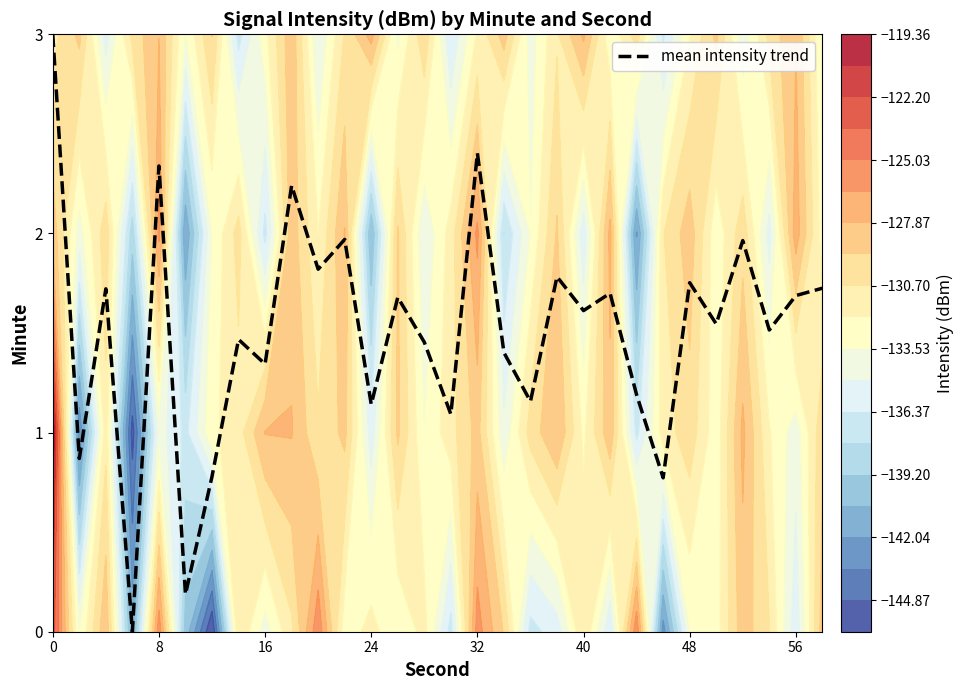

Reading left to right, list all the values displayed in this chart.

3.0	0.9	1.7	0.0	2.3	0.2	0.8	1.5	1.3	2.2	1.8	2.0	1.1	1.7	1.5	1.1	2.4	1.4	1.2	1.8	1.6	1.7	1.2	0.8	1.8	1.5	2.0	1.5	1.7	1.7